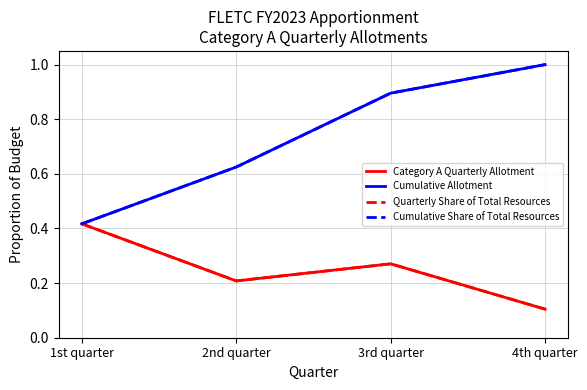

Is the value of Quarterly Share of Total Resources at 2nd quarter greater than the value of Cumulative Share of Total Resources at 2nd quarter?

No